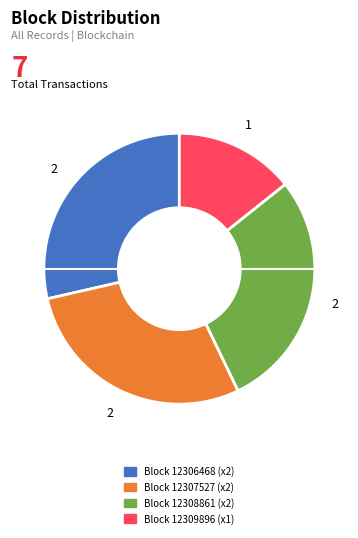

Count the number of slices in the pie.

4